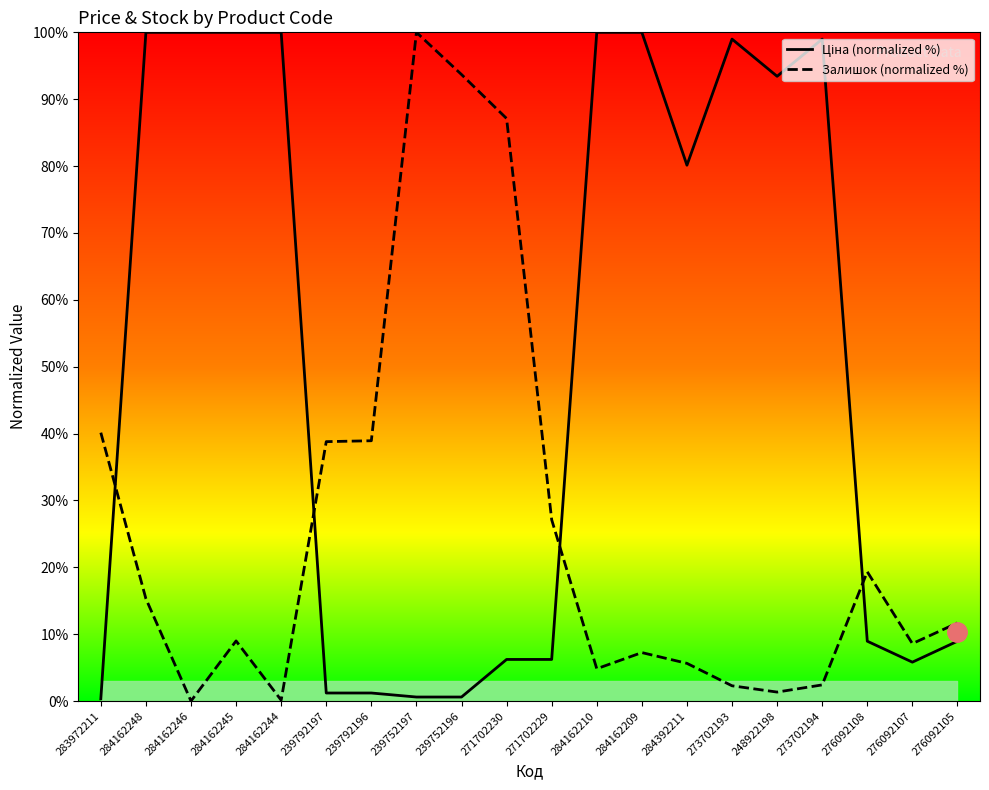

Which series has the largest total across all categories?

Ціна (normalized %)